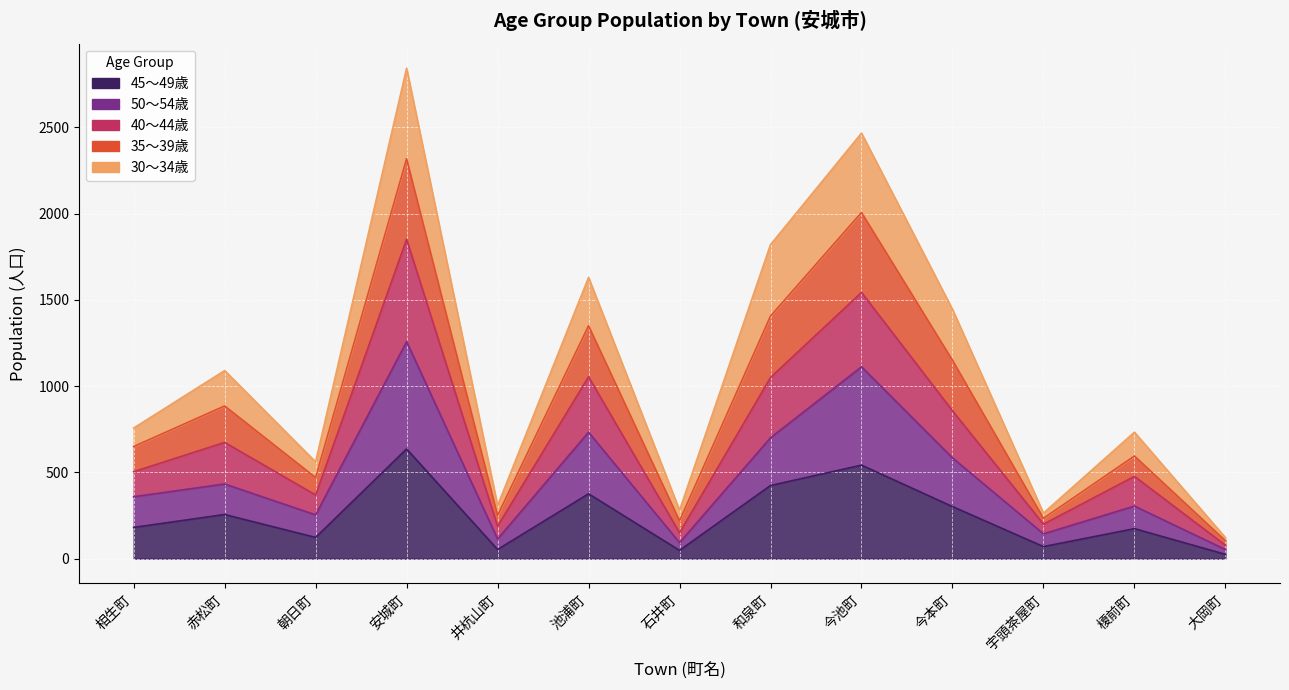

At which category does 30〜34歳 reach its first local peak?

赤松町